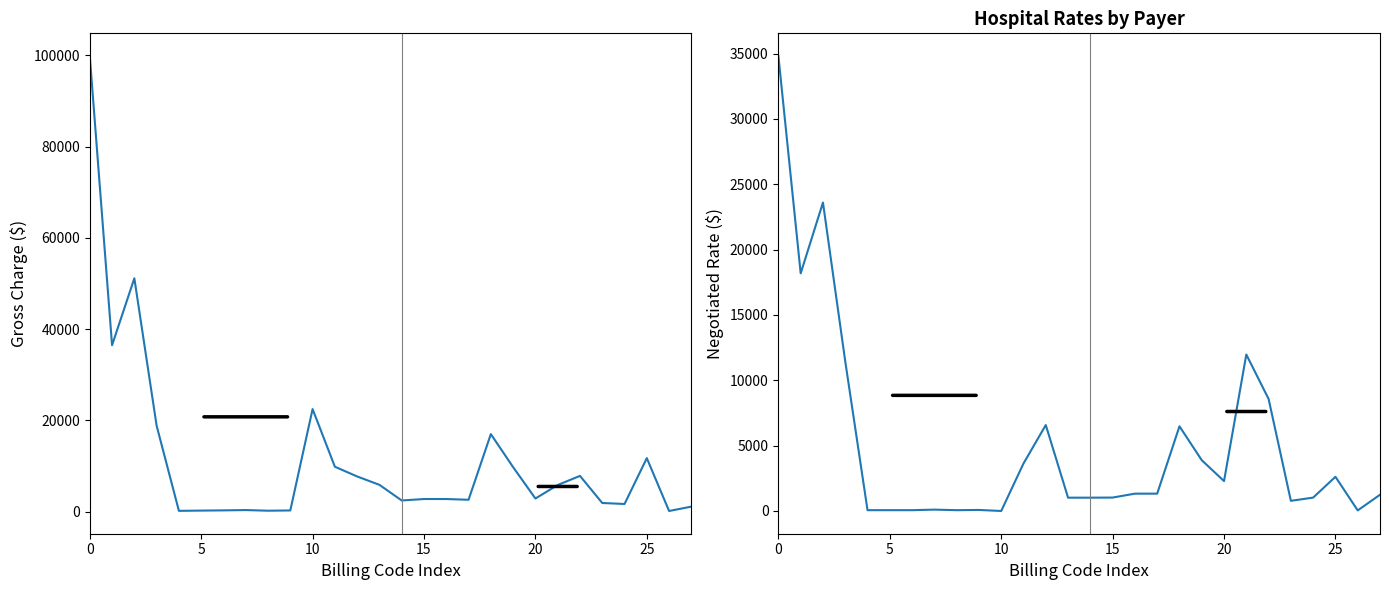

Which category has the lowest value in the NH Medicaid MCO series?

10